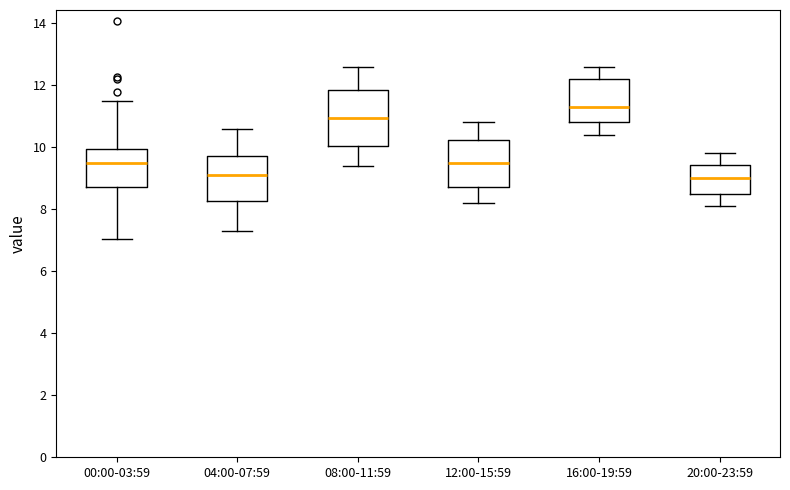

Comparing the boxes themselves (not the whiskers), which one is the tallest?

08:00-11:59